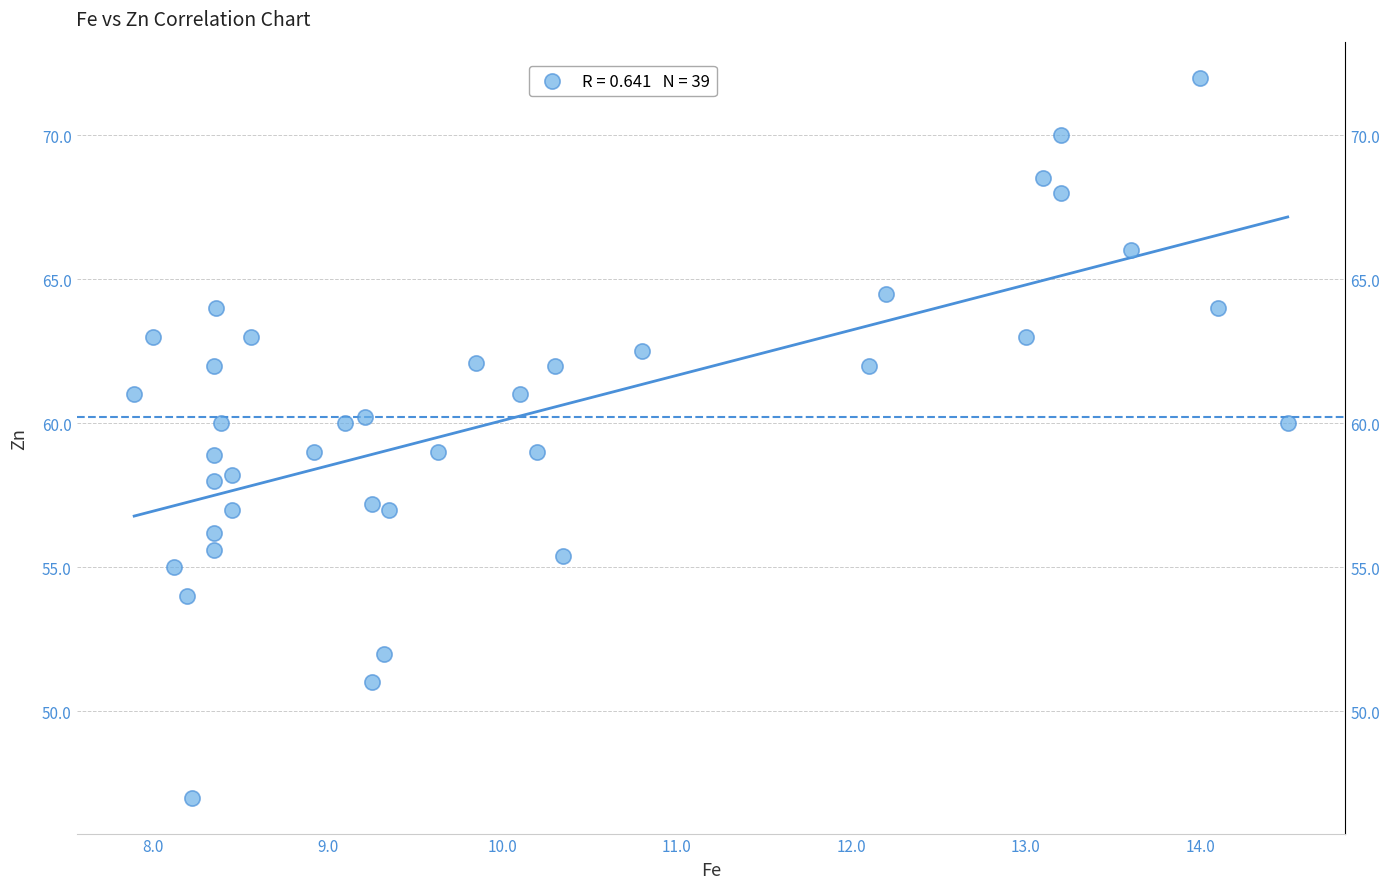

What is the range of Y values (max minus min)?

25.0